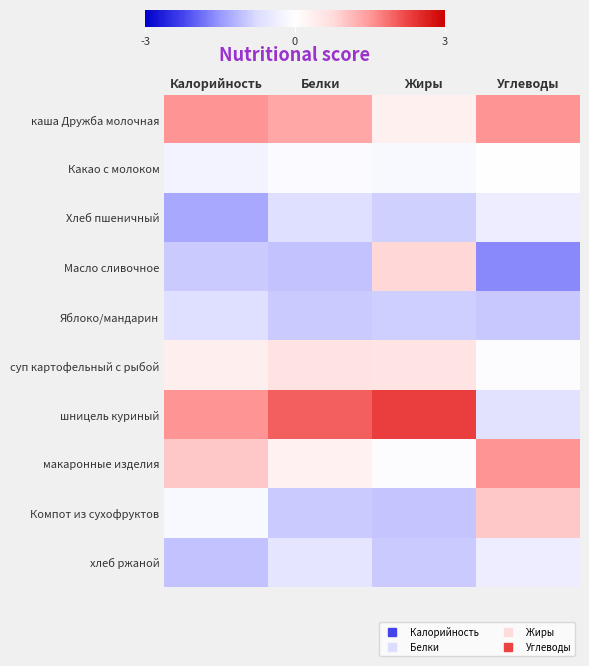

Reading right to left, list all the values displayed in this chart.

каша Дружба молочная: Углеводы=1.5	Жиры=0.3	Белки=1.4	Калорийность=1.5
Какао с молоком: Углеводы=0.0	Жиры=-0.2	Белки=-0.1	Калорийность=-0.2
Хлеб пшеничный: Углеводы=-0.4	Жиры=-0.9	Белки=-0.7	Калорийность=-1.3
Масло сливочное: Углеводы=-1.6	Жиры=0.8	Белки=-1.0	Калорийность=-0.9
Яблоко/мандарин: Углеводы=-1.0	Жиры=-0.9	Белки=-0.9	Калорийность=-0.7
суп картофельный с рыбой: Углеводы=-0.1	Жиры=0.6	Белки=0.6	Калорийность=0.4
шницель куриный: Углеводы=-0.6	Жиры=2.3	Белки=2.0	Калорийность=1.5
макаронные изделия: Углеводы=1.5	Жиры=-0.1	Белки=0.3	Калорийность=1.0
Компот из сухофруктов: Углеводы=1.0	Жиры=-1.0	Белки=-0.9	Калорийность=-0.1
хлеб ржаной: Углеводы=-0.4	Жиры=-1.0	Белки=-0.6	Калорийность=-1.0